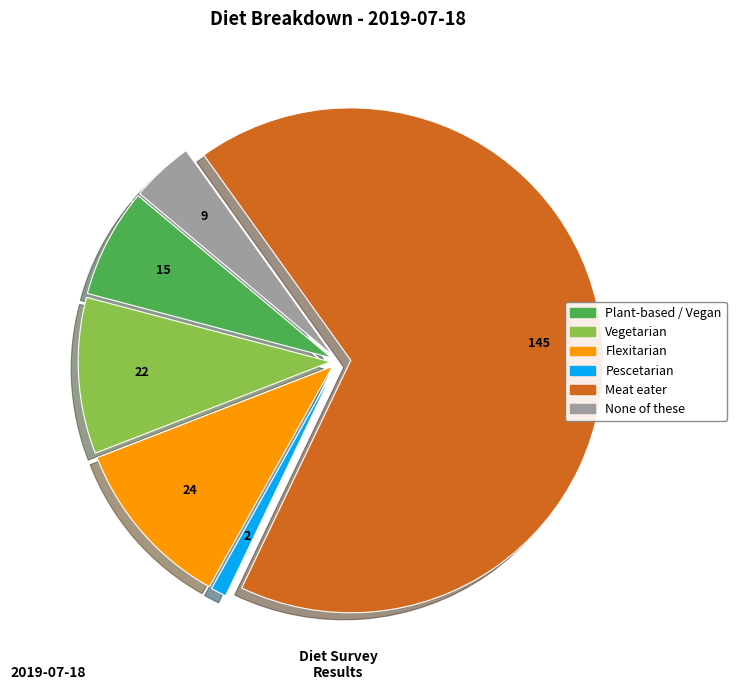

Is there a majority slice in this chart?

Yes